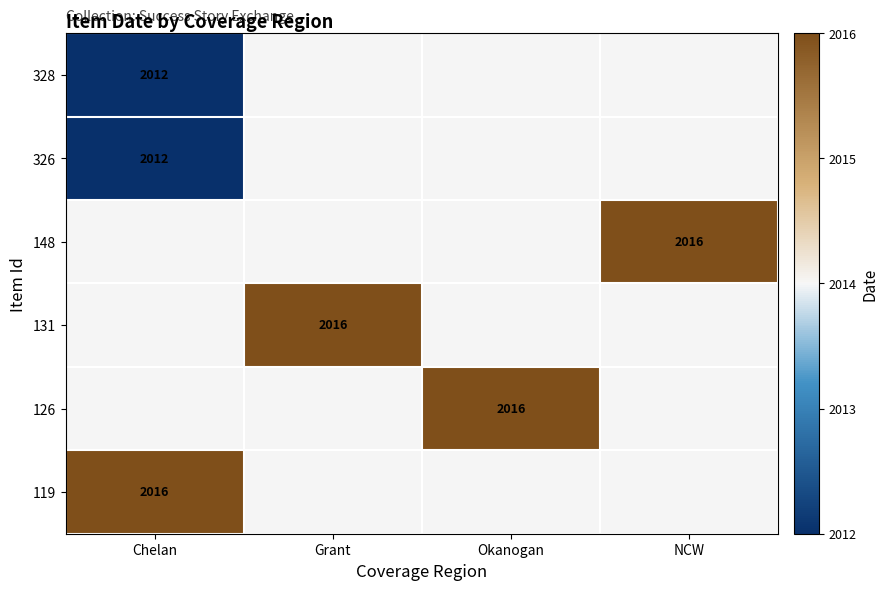

How many series are shown in this chart?

6